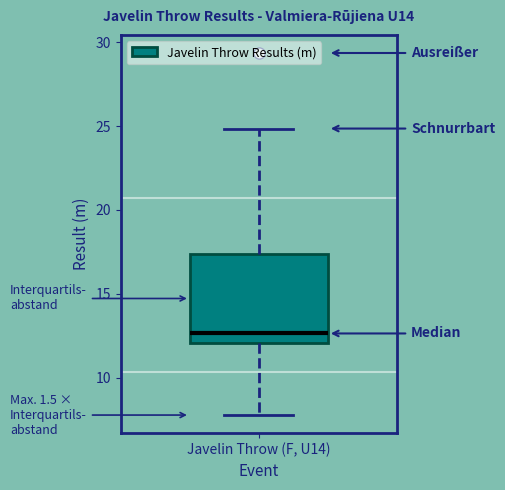

Read this box plot against the y-axis: the position of the median line, the range covered by the box, and the ends of both whiskers. The values are not printed on the chart, so give them approximately, as read against the axis.

median 12.5, box 12.0 to 17.5, whiskers 8.0 to 25.0